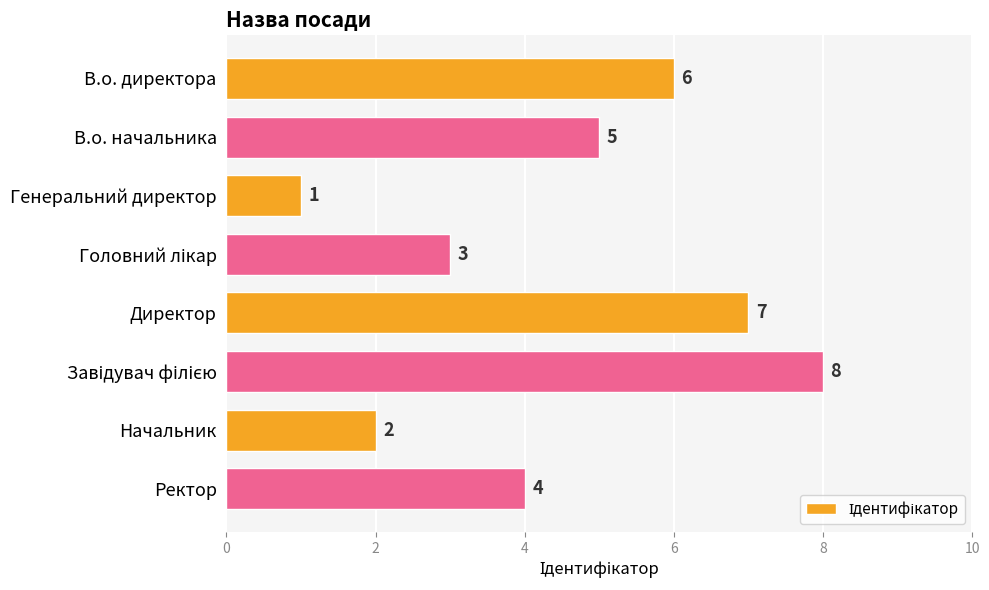

Which has a higher value, В.о. начальника or Начальник?

В.о. начальника